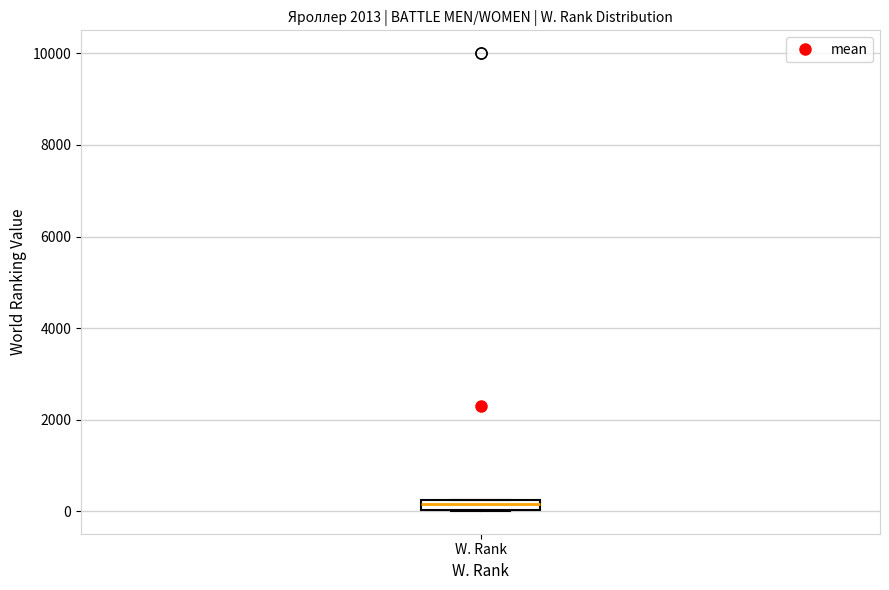

Where is the lower edge of the box for W. Rank on the y-axis? The values are not printed on the chart, so give them approximately, as read against the axis.

0